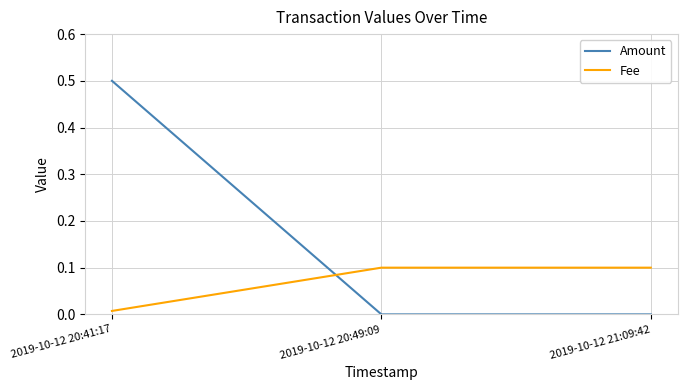

At which label is Fee closest to 0?

2019-10-12 20:41:17